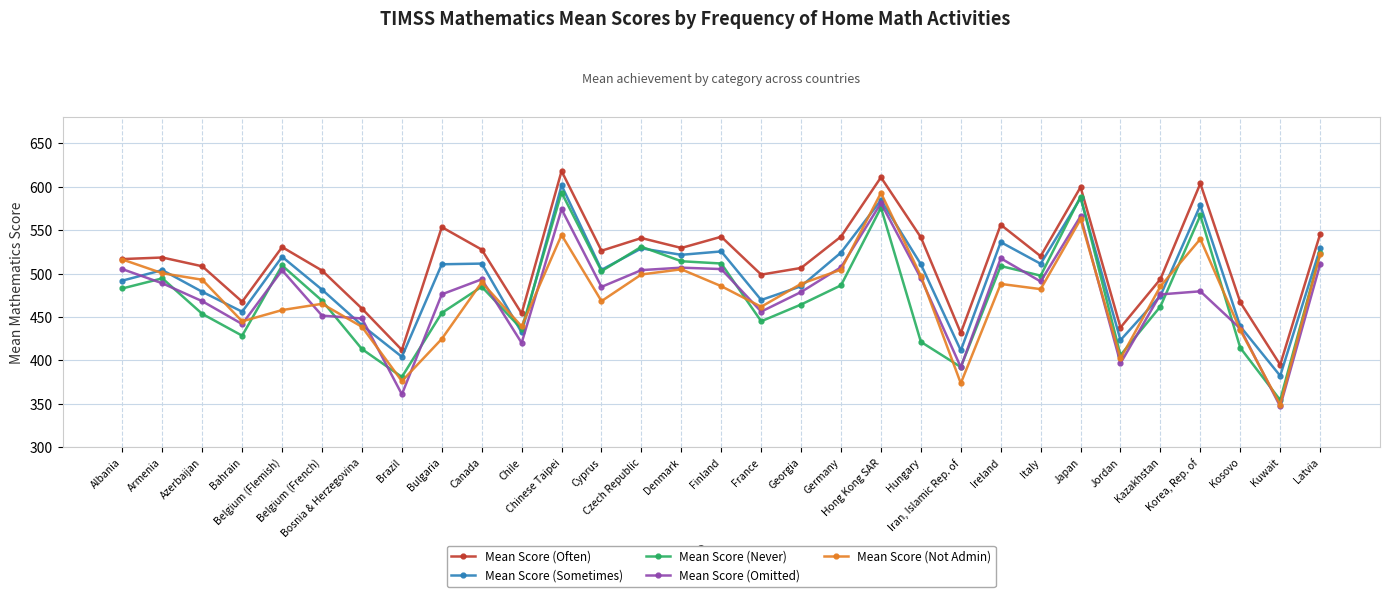

Where is the first local minimum for Mean Score (Not Admin)?

Bahrain